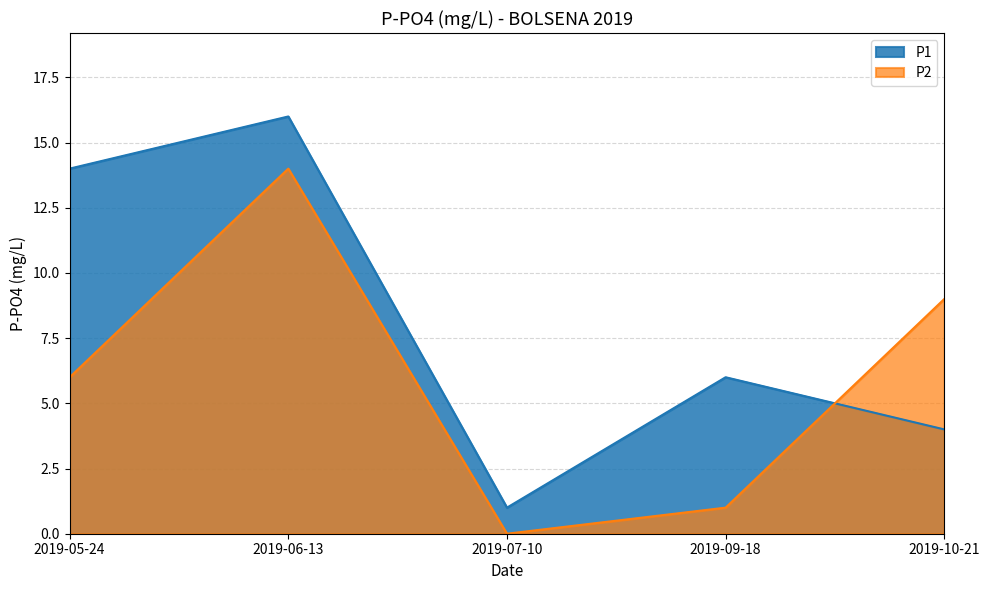

What is the difference between the maximum and minimum values?

15